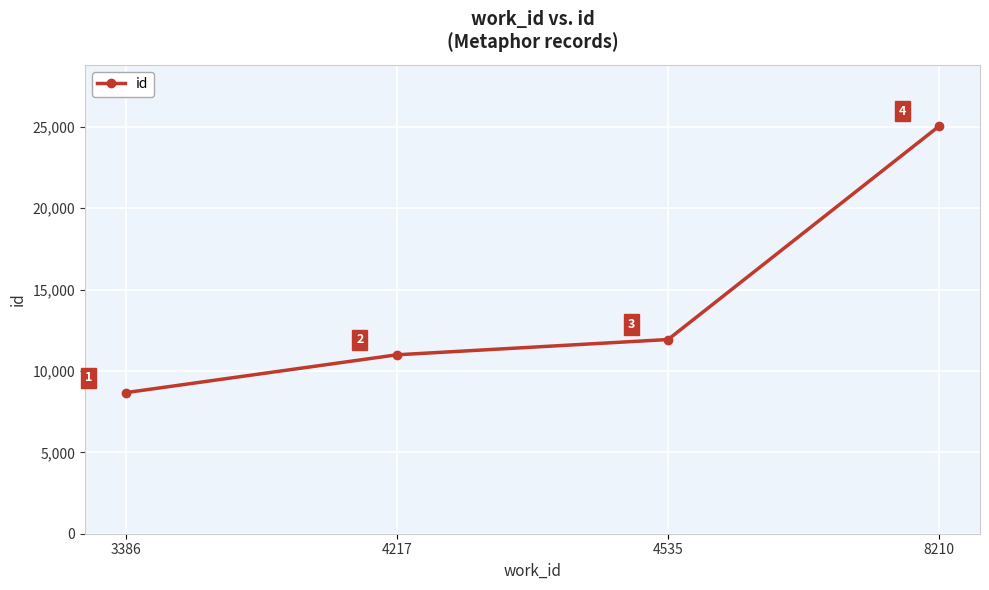

What is the value of the 3rd point from the left?

11933